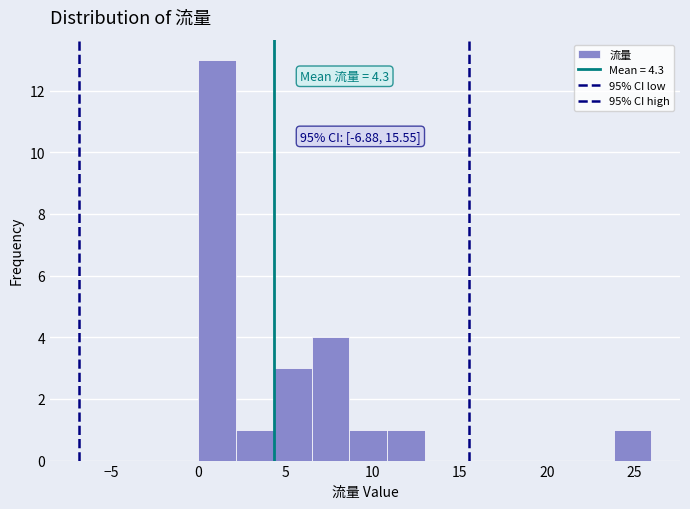

Which range on the x-axis has the tallest bar?

0.0 to 2.0